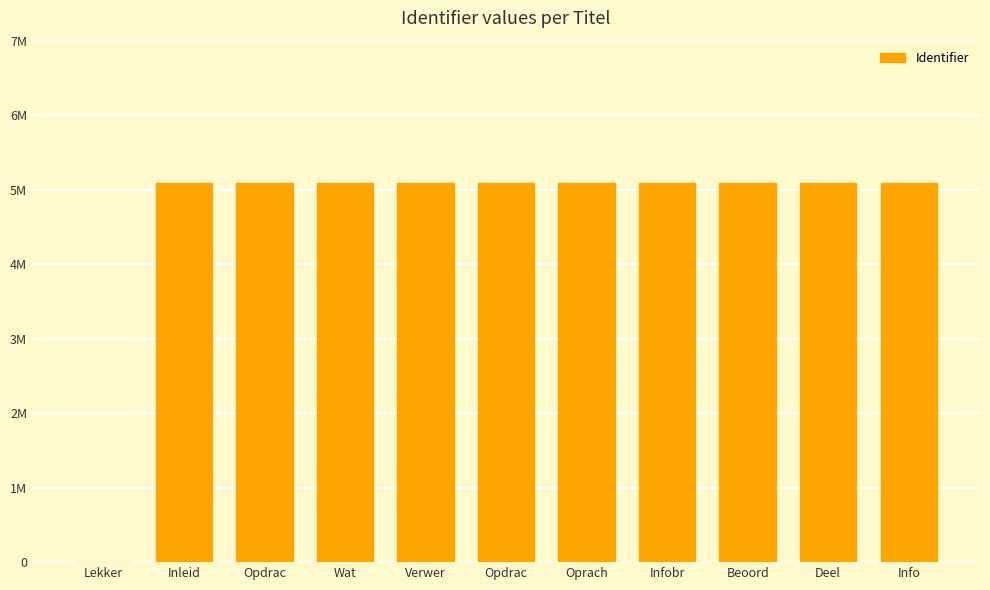

At which category does the chart reach its peak across all series?

Oprach